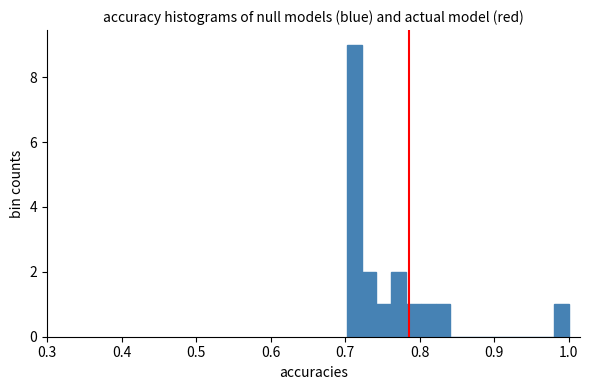

Around what value on the x-axis is the tallest bar? Give the approximate position of its centre, as read against the axis.

0.71